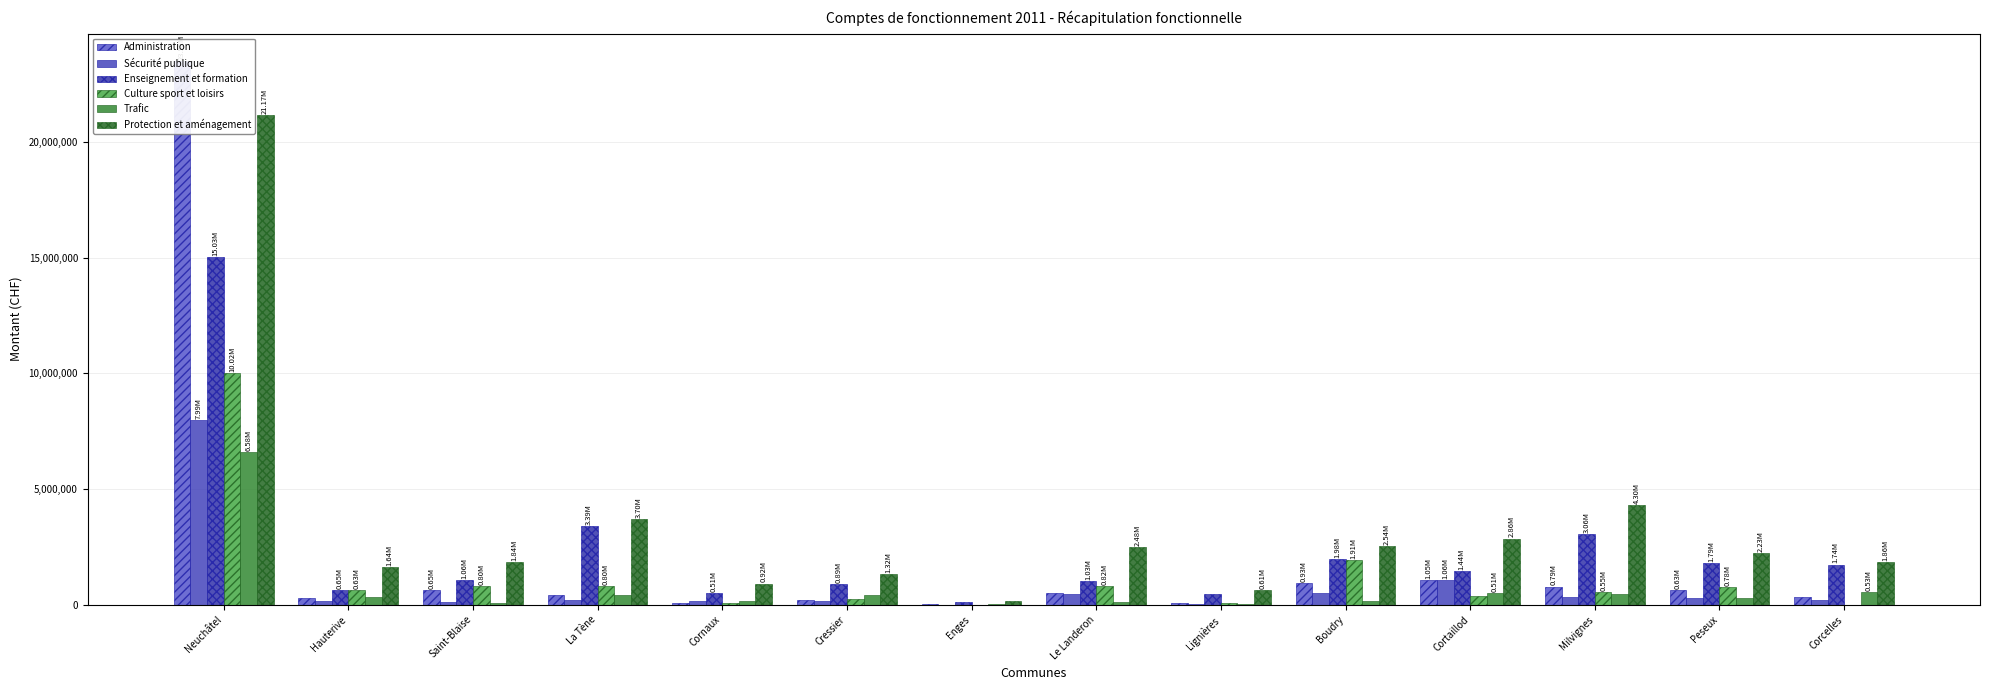

List the labels in order of Sécurité publique value, largest first.

Neuchâtel, Cortaillod, Boudry, Le Landeron, Milvignes, Peseux, Corcelles, La Tène, Hauterive, Cressier, Cornaux, Saint-Blaise, Lignières, Enges